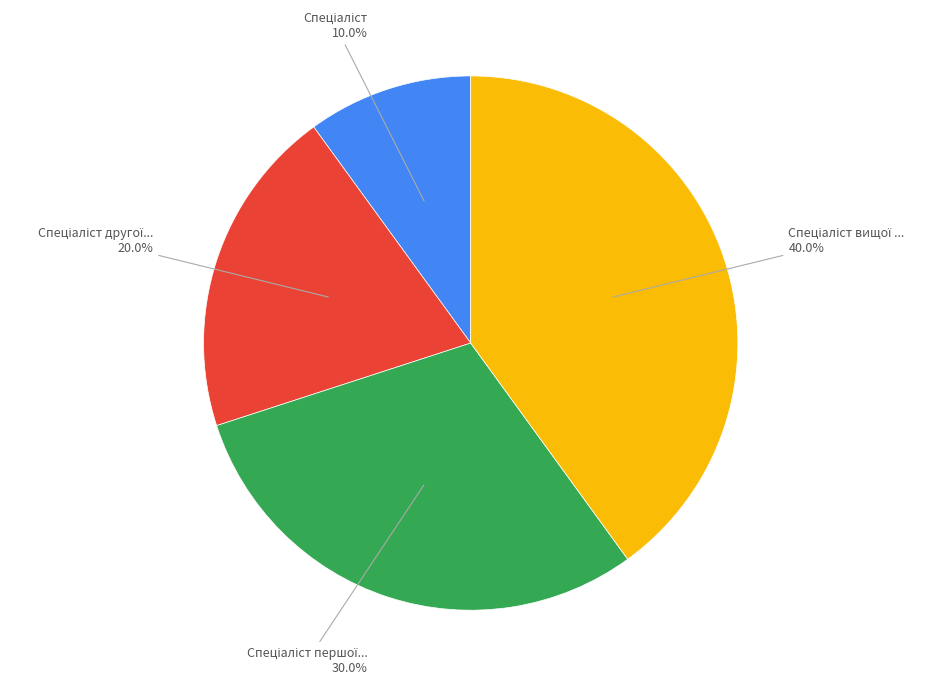

Is there a majority slice in this chart?

No